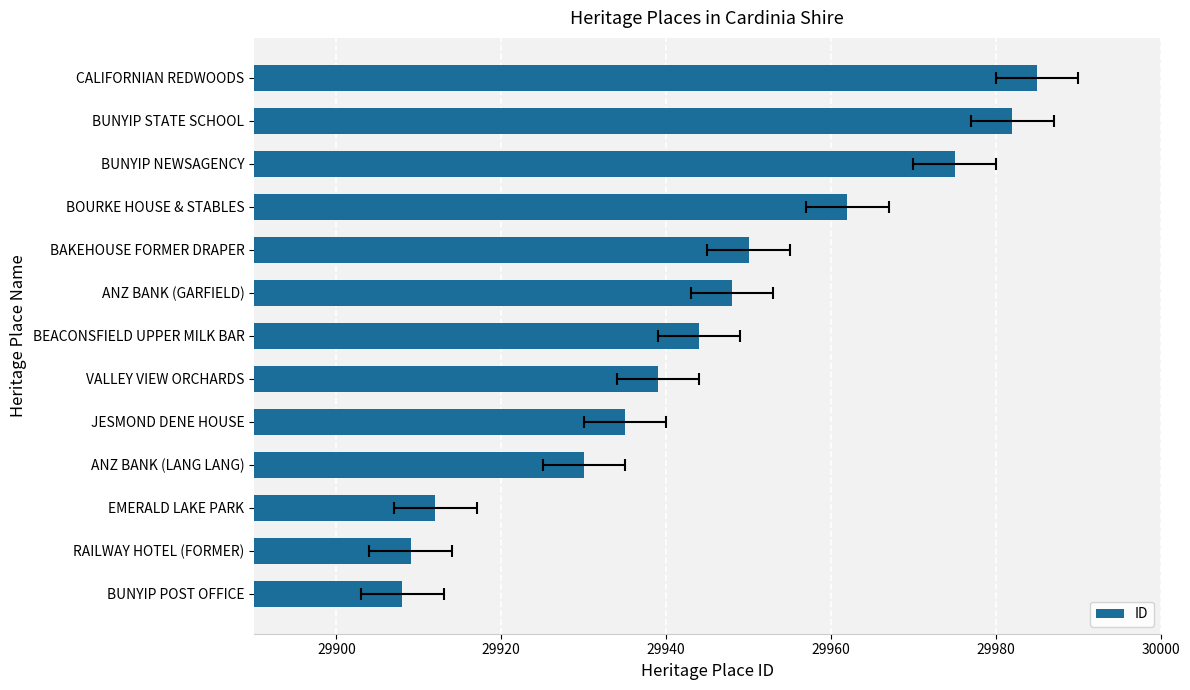

What is the average value?

29945